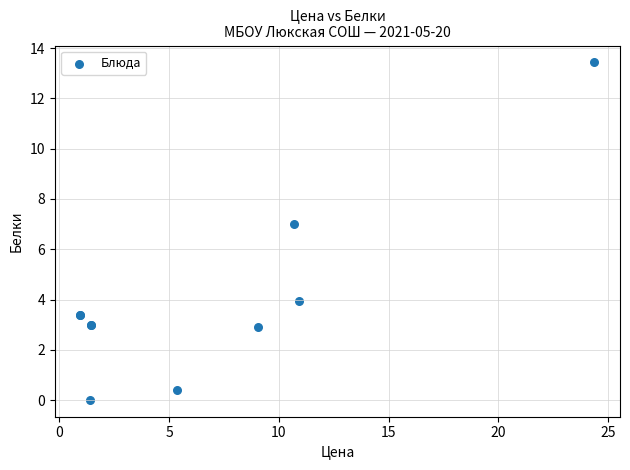

What Y value in the scatter plot is closest to 6?

7.0